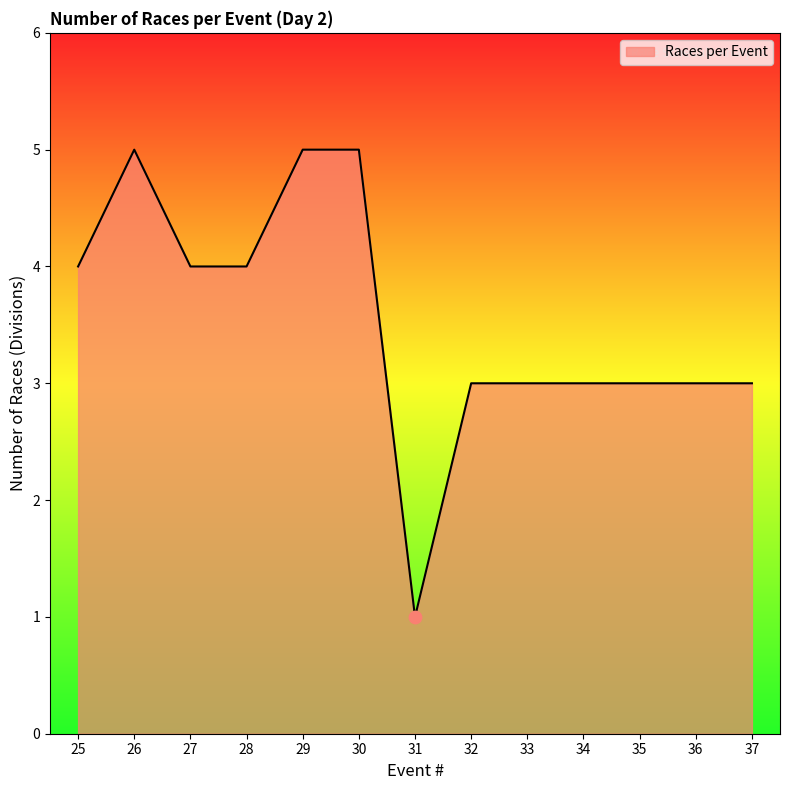

Approximately how many times larger is the value at 30 compared to 32?

1.7